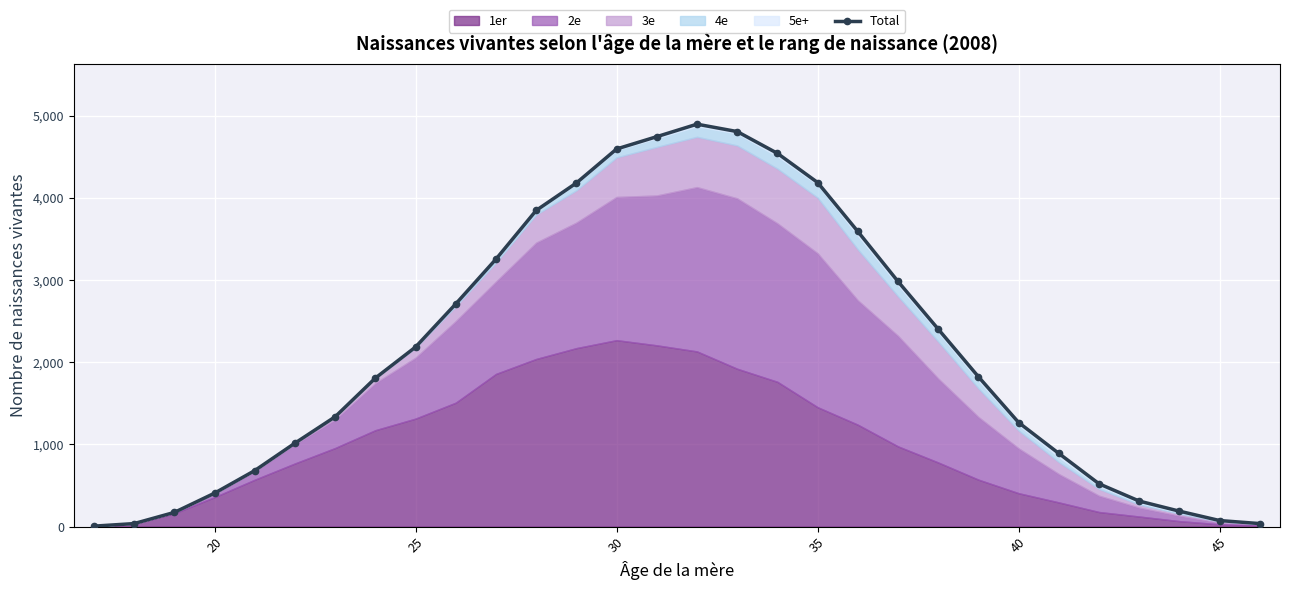

Reading left to right, list all the values displayed in this chart.

6	37	173	407	682	1016	1337	1808	2186	2711	3256	3849	4183	4597	4747	4899	4809	4544	4189	3593	2984	2404	1824	1267	891	521	311	188	74	37